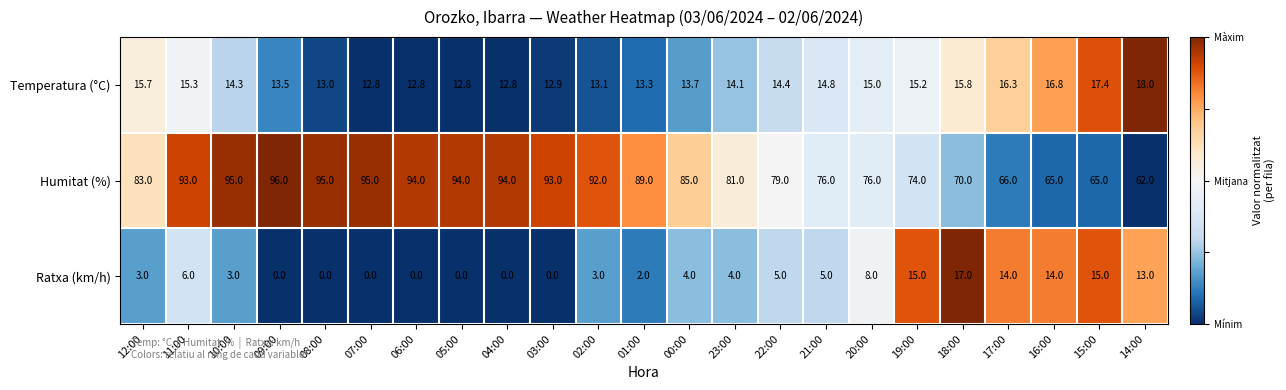

What is the total value across all series at 11:00?

114.3